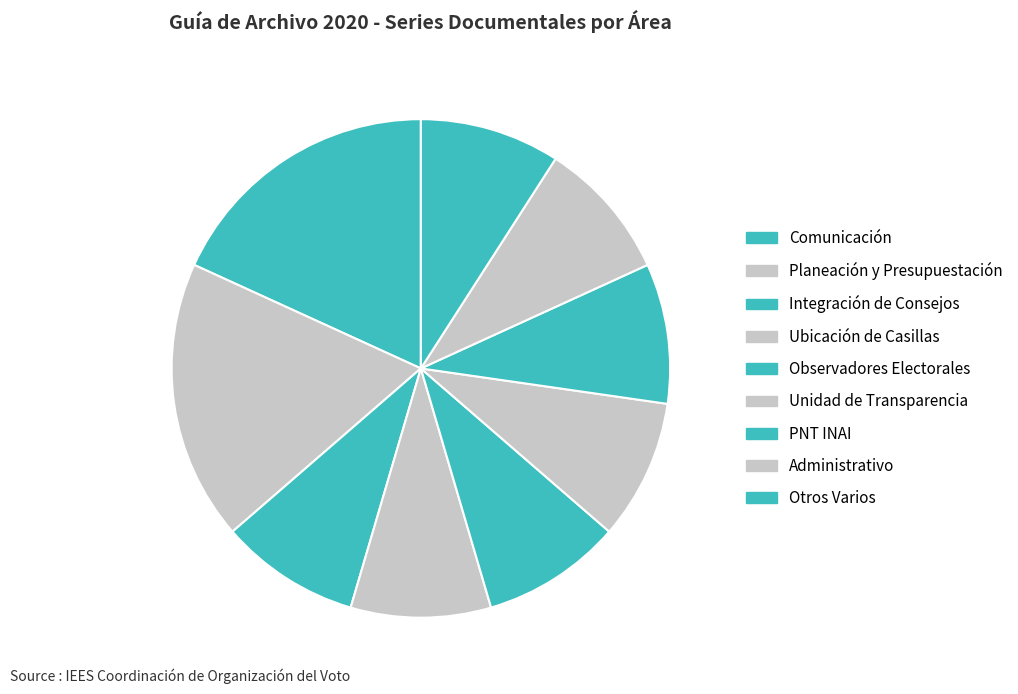

Count the number of slices in the pie.

9